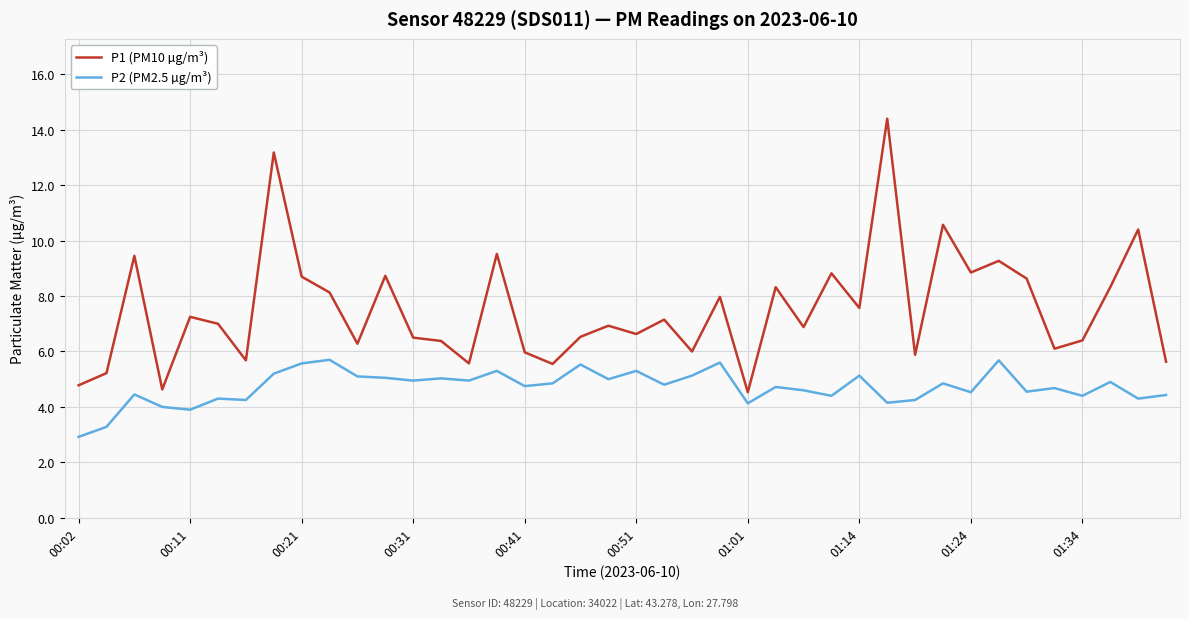

What are all the series names shown in the legend?

P1 (PM10 µg/m³), P2 (PM2.5 µg/m³)